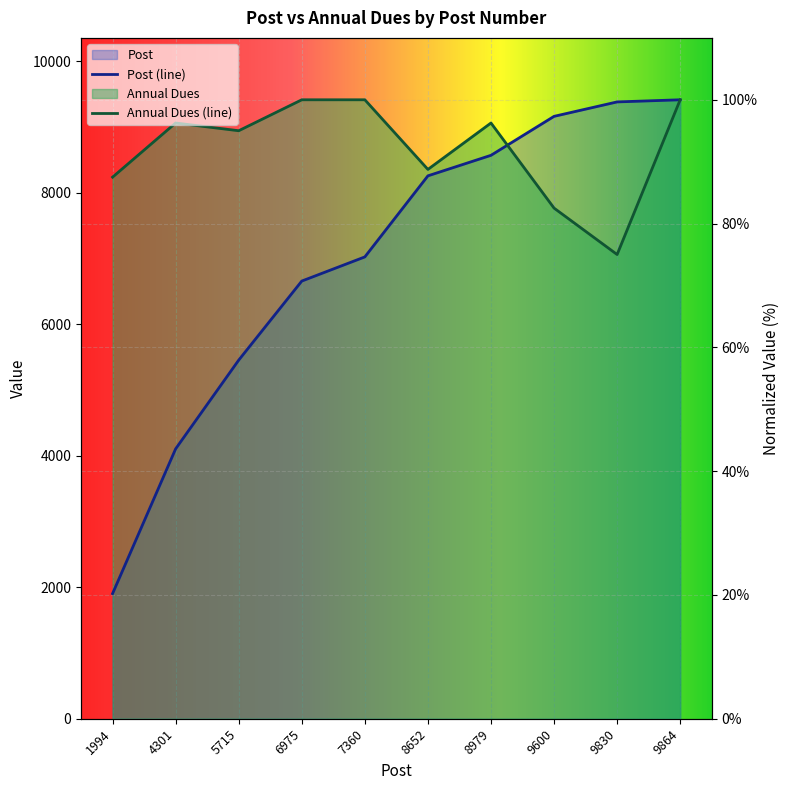

At how many categories does at least one series exceed 64?

10